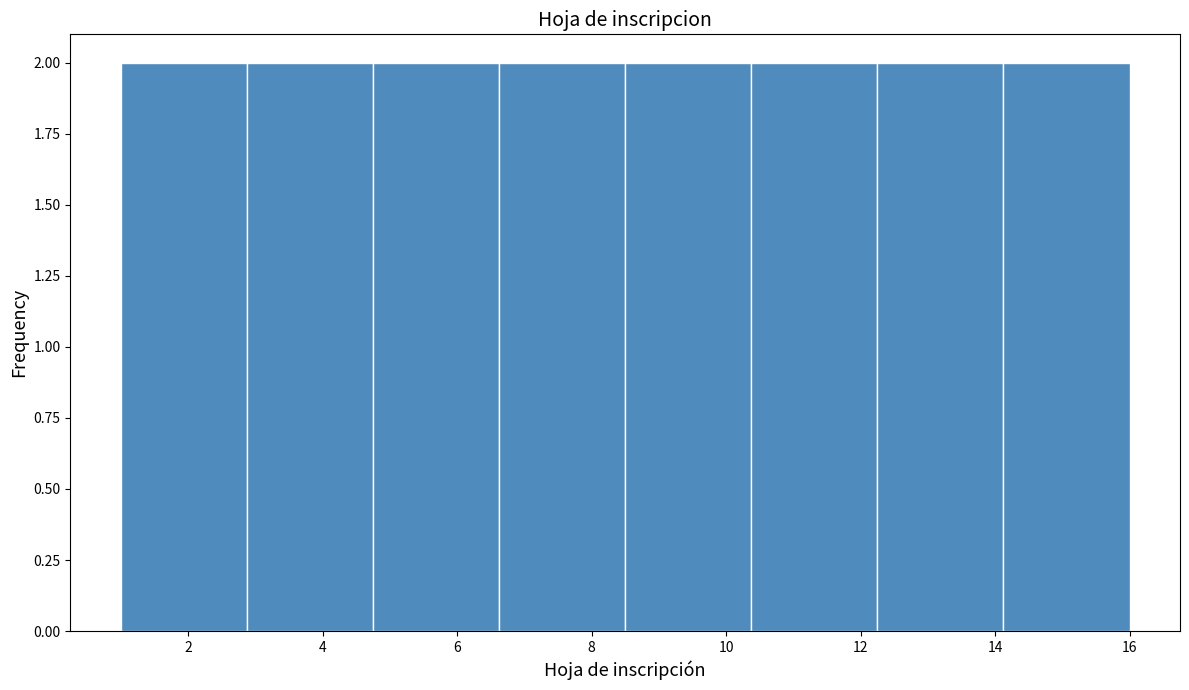

How tall is the bar that spans 2.8 to 4.8 on the x-axis? Neither the bar edges nor the heights are printed on the chart, so give them approximately, as read against the axes.

2